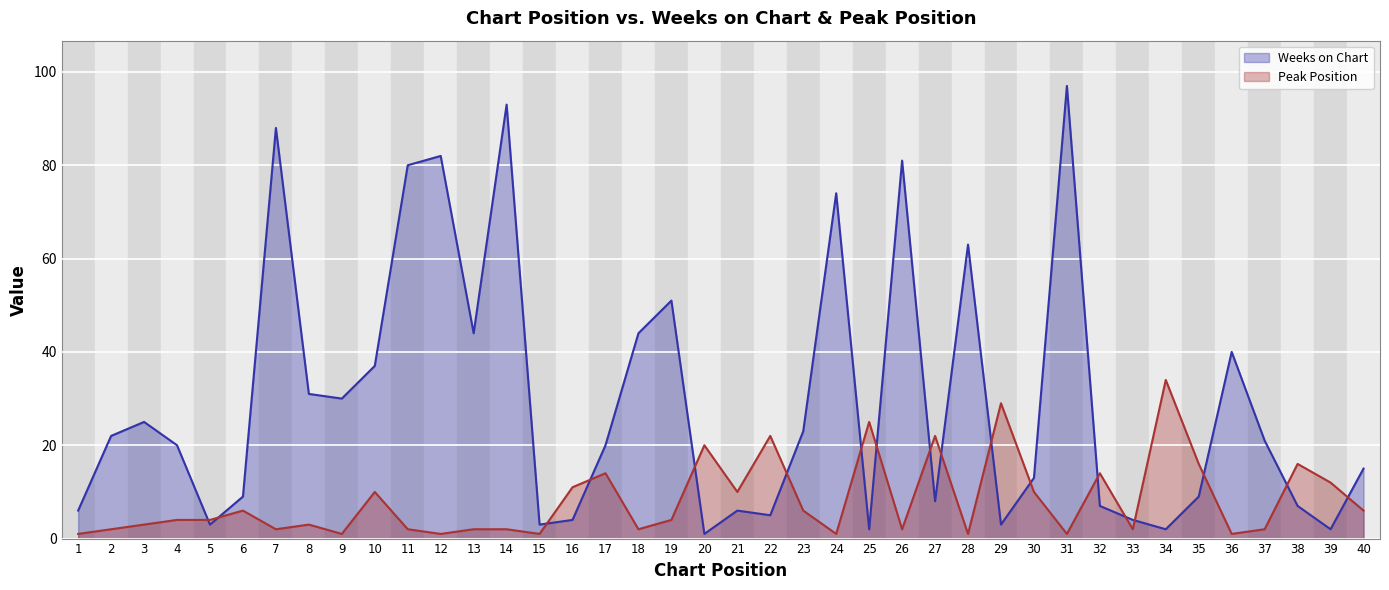

In Peak Position, how many points are higher than both neighbors (excluding endpoints)?

12